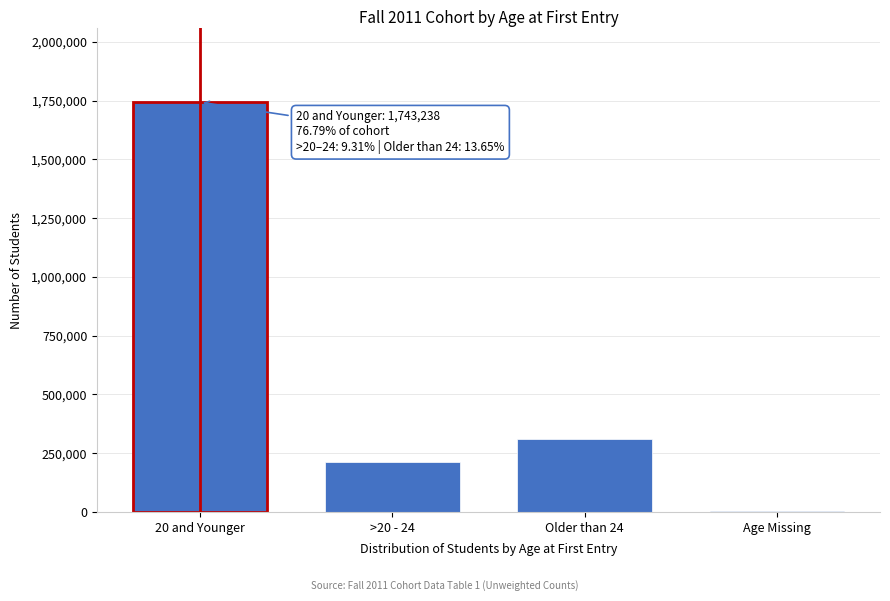

Reading left to right, extract all data points from this chart.

20 and Younger=1743238	>20 - 24=211322	Older than 24=309910	Age Missing=5600